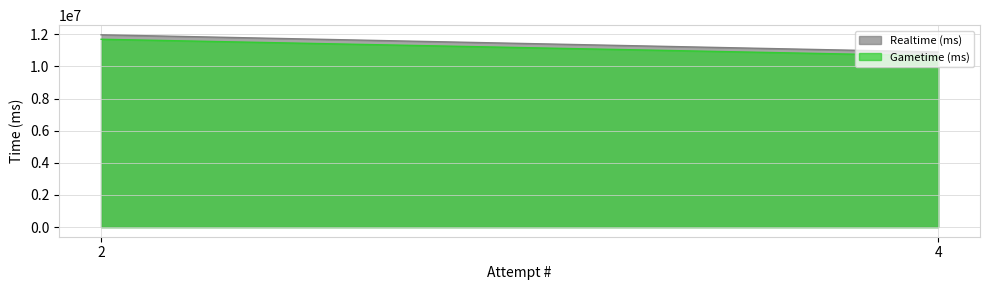

Count the Realtime (ms) values in the range 10895229 to 11965765.

2